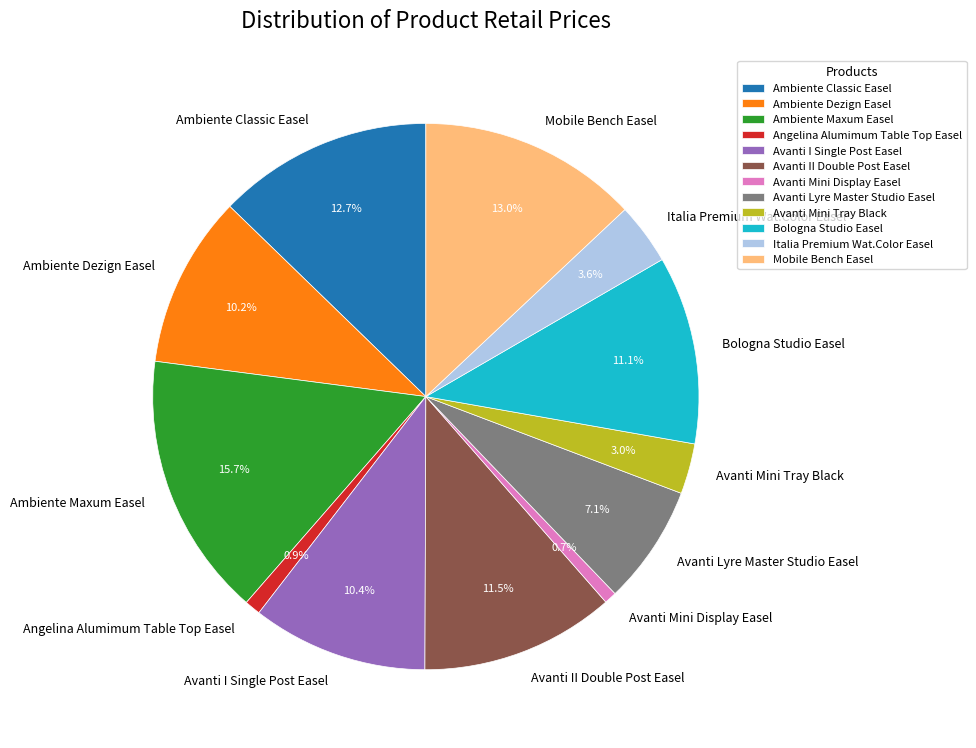

To the nearest percent, what is the average slice percentage?

8%